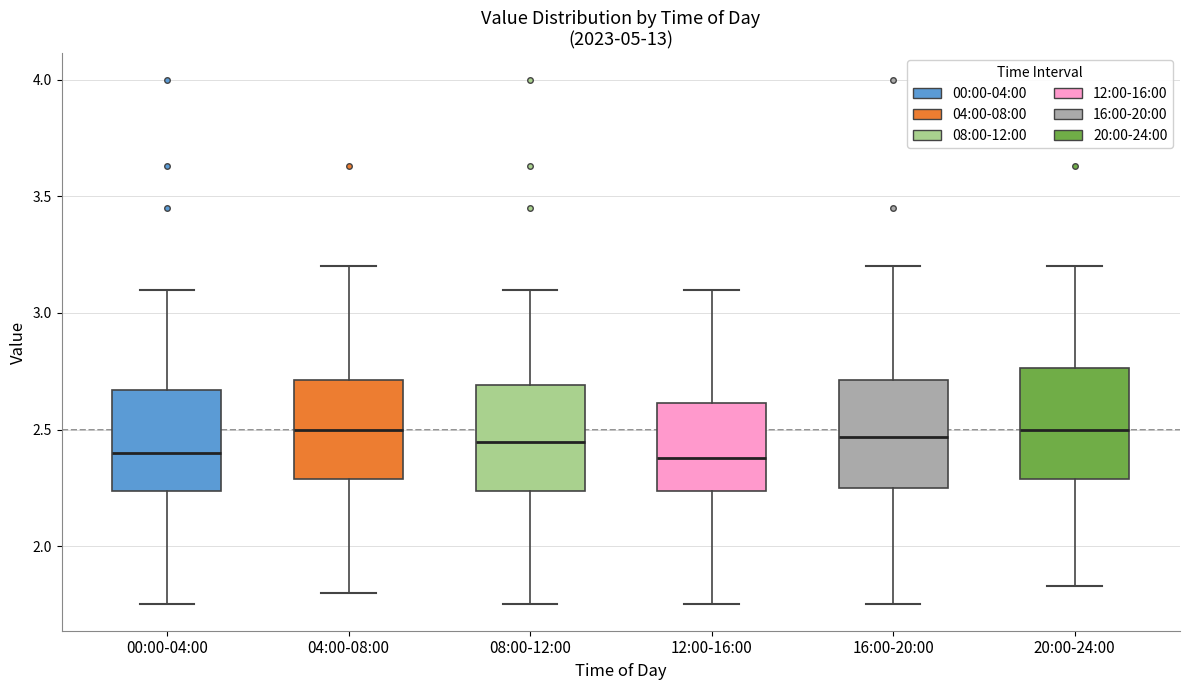

Reading left to right, transcribe this box plot: for each box, give where its median line is, the range the box spans, and where its two whiskers end, as read against the y-axis. The values are not printed on the chart, so give them approximately, as read against the axis.

00:00-04:00: median 2.40, box 2.25 to 2.65, whiskers 1.75 to 3.10
04:00-08:00: median 2.50, box 2.30 to 2.70, whiskers 1.80 to 3.20
08:00-12:00: median 2.45, box 2.25 to 2.70, whiskers 1.75 to 3.10
12:00-16:00: median 2.40, box 2.25 to 2.60, whiskers 1.75 to 3.10
16:00-20:00: median 2.45, box 2.25 to 2.70, whiskers 1.75 to 3.20
20:00-24:00: median 2.50, box 2.30 to 2.75, whiskers 1.85 to 3.20